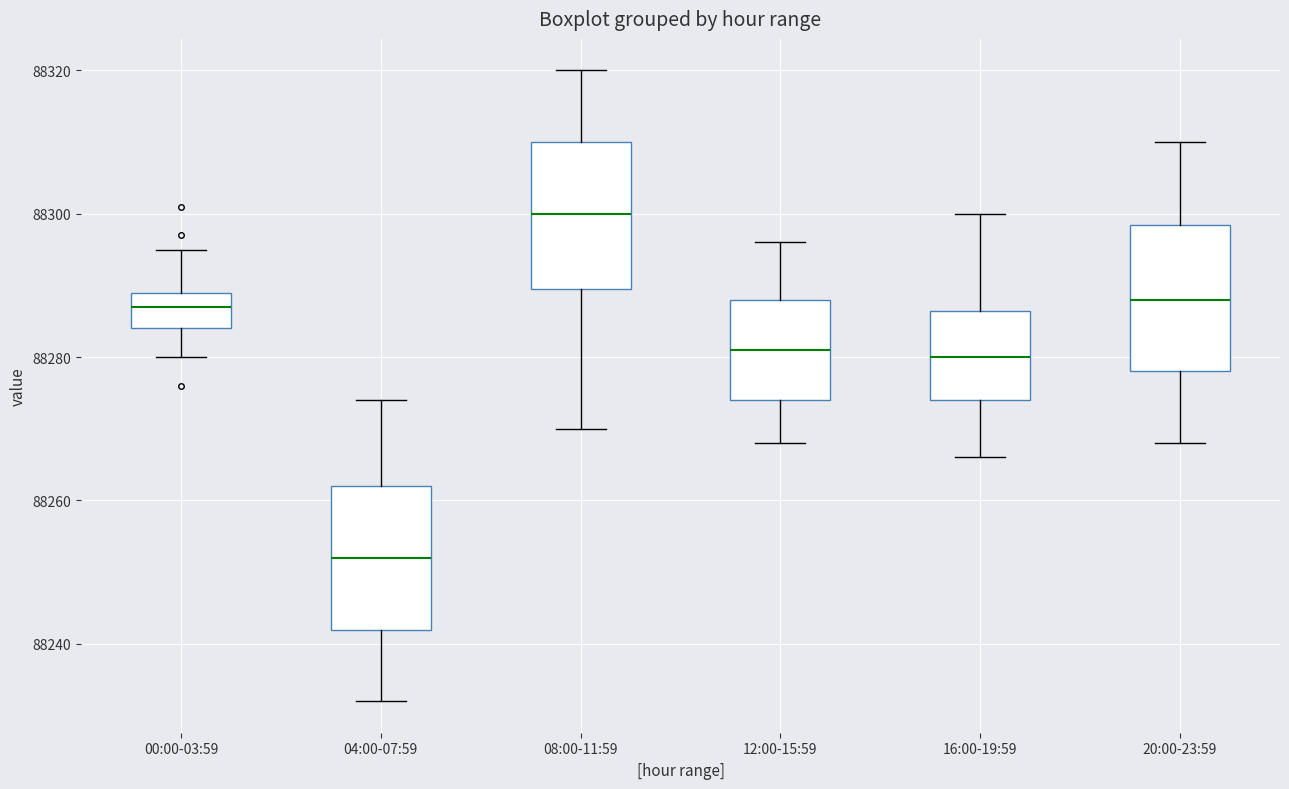

Which box has the highest median line?

08:00-11:59